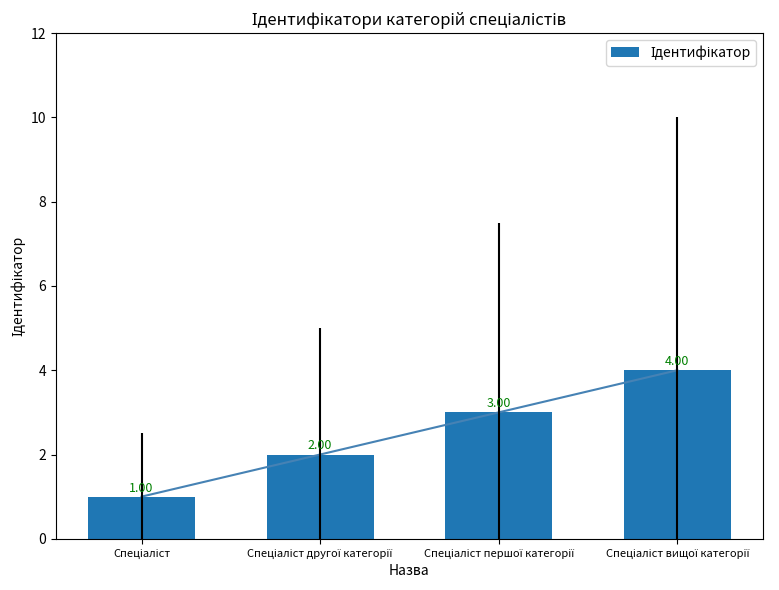

The chart shows a value of 5 at Спеціаліст першої категорії. True or false?

False